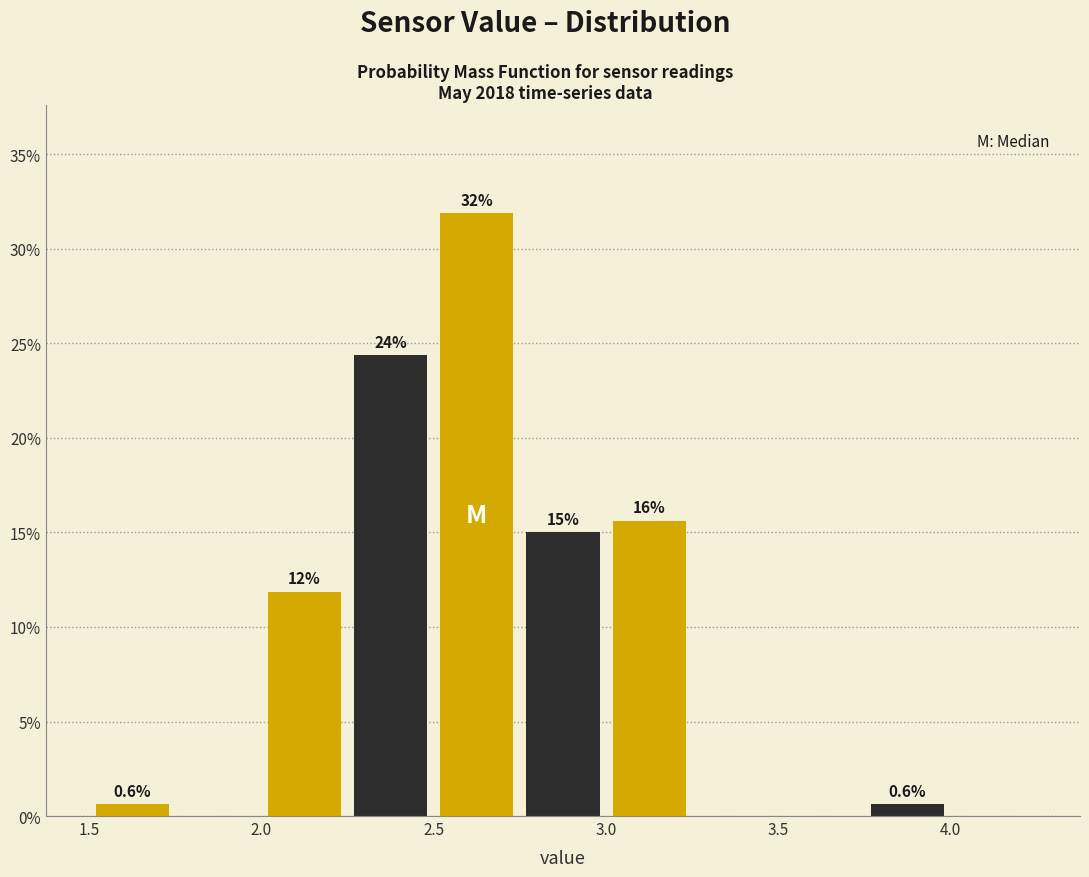

Over which range of the x-axis is the bar tallest?

2.50 to 2.75